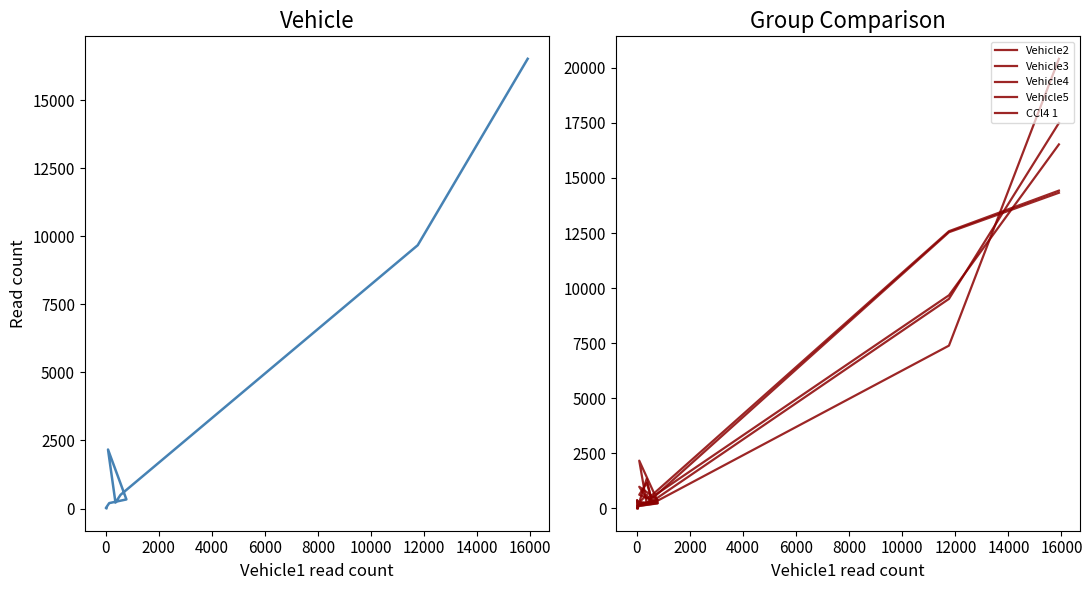

What is the difference between the maximum and minimum values in the Vehicle5 series?

14310